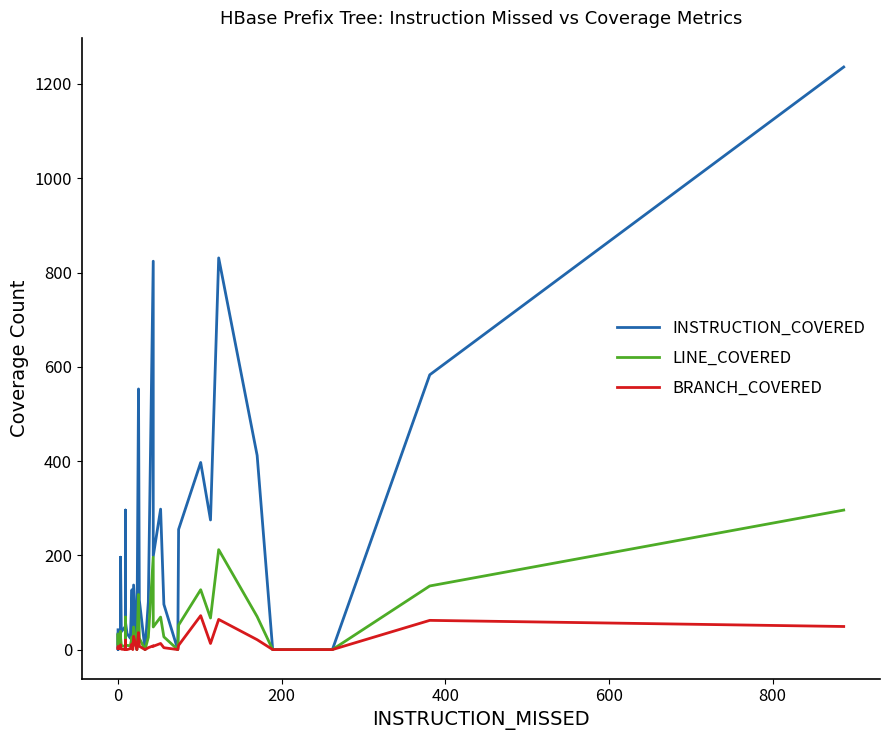

List the series in order of their overall mean, lowest first.

BRANCH_COVERED, LINE_COVERED, INSTRUCTION_COVERED